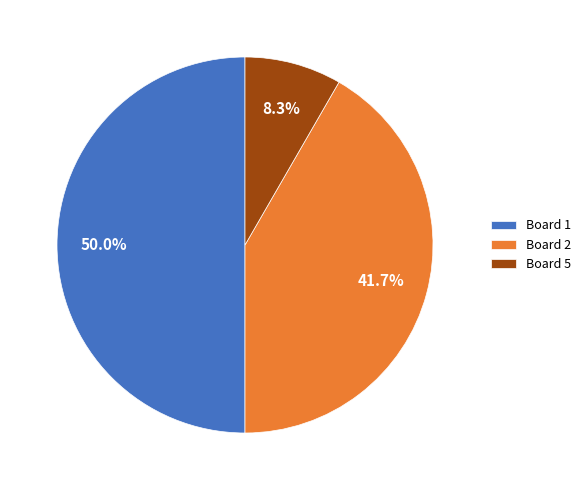

To the nearest percent, what portion does Board 2 represent?

42%